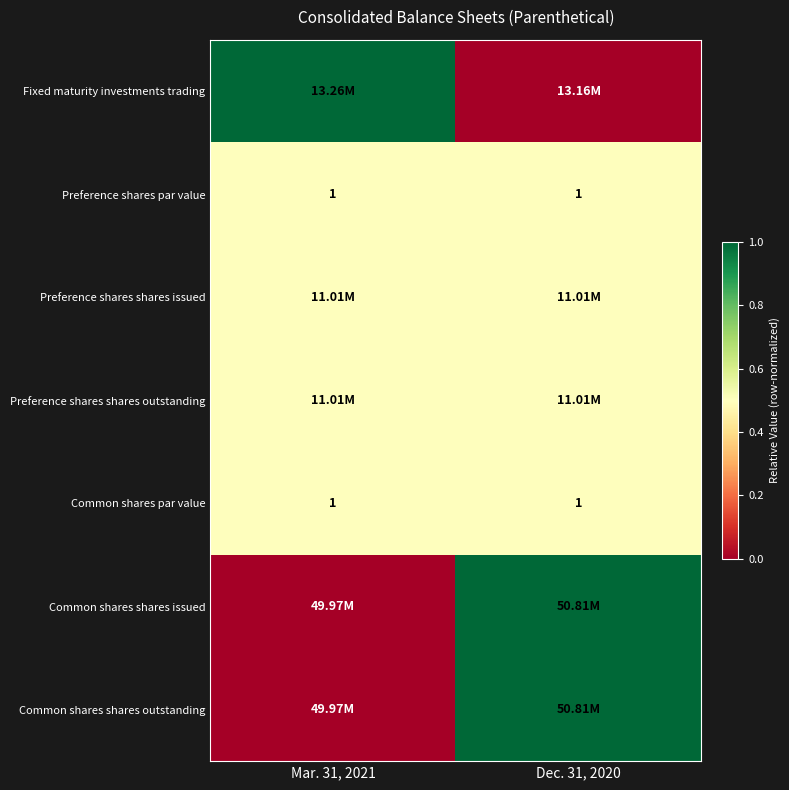

What is the sum of all Common shares par value values?

2.0